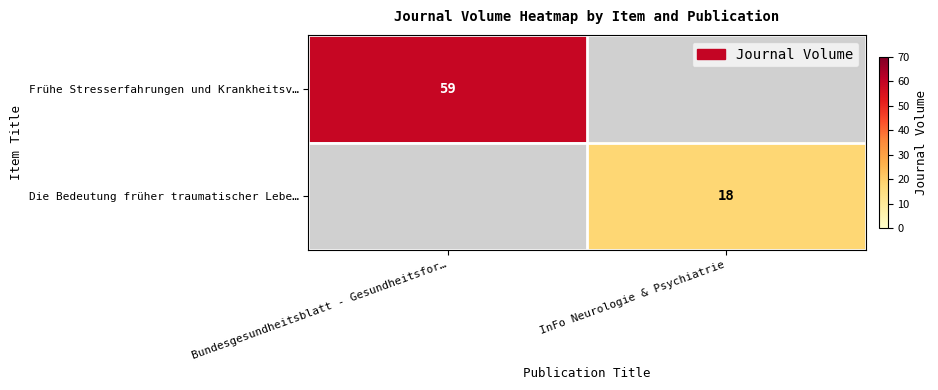

True or false: Die Bedeutung früher traumatischer Lebe… has a value of 27 at InFo Neurologie & Psychiatrie.

False